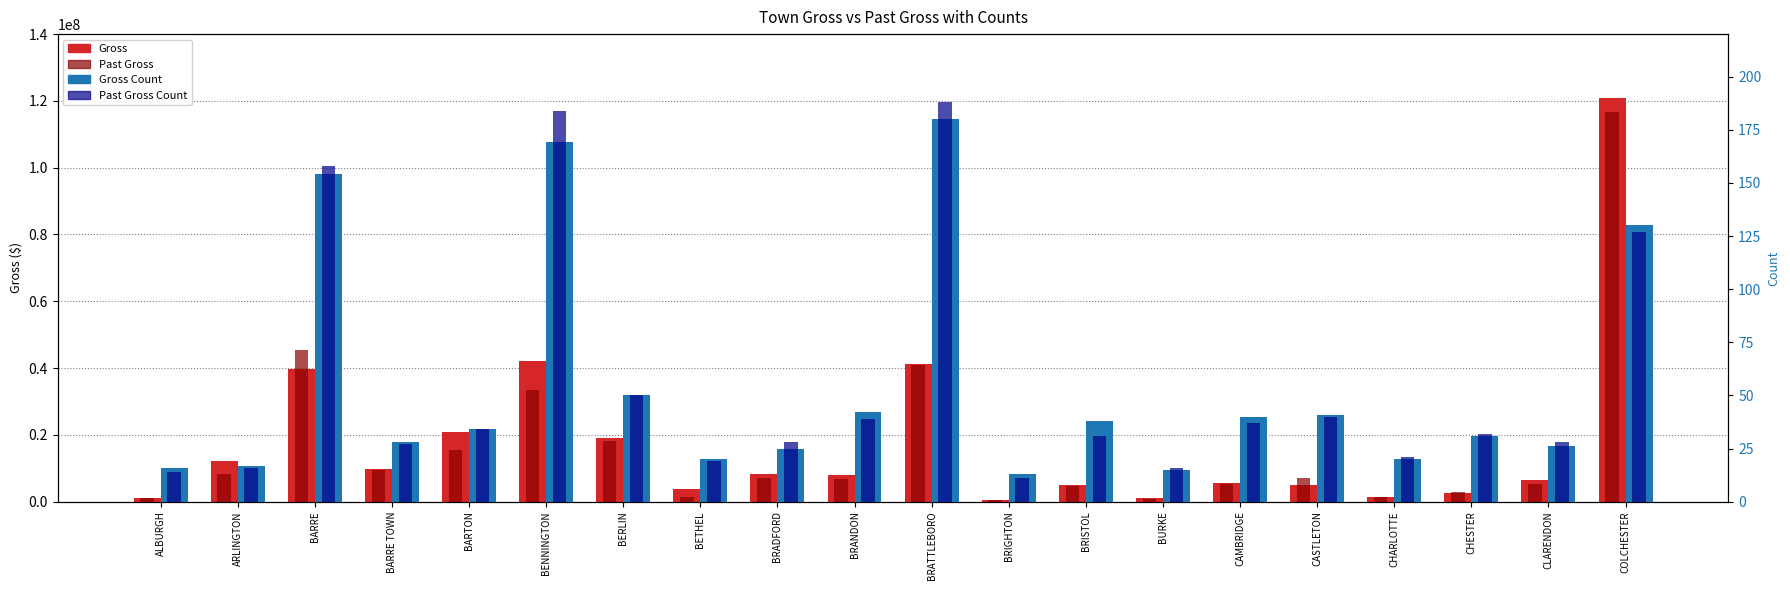

What is the label of the 20th bar from the right?

ALBURGH